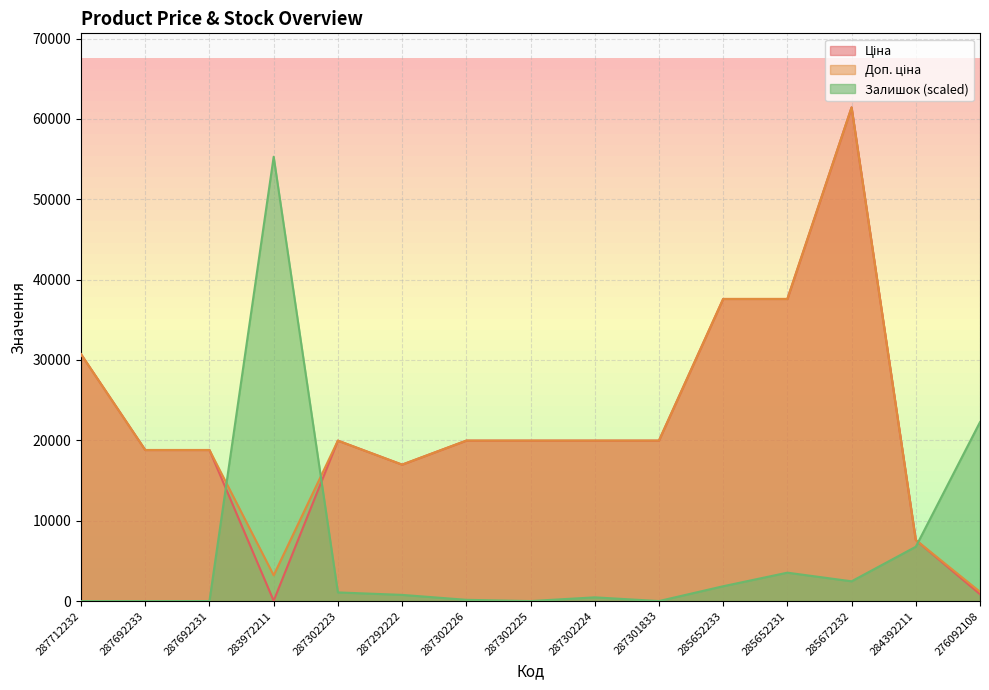

What are all the series names shown in the legend?

Ціна, Доп. ціна, Залишок